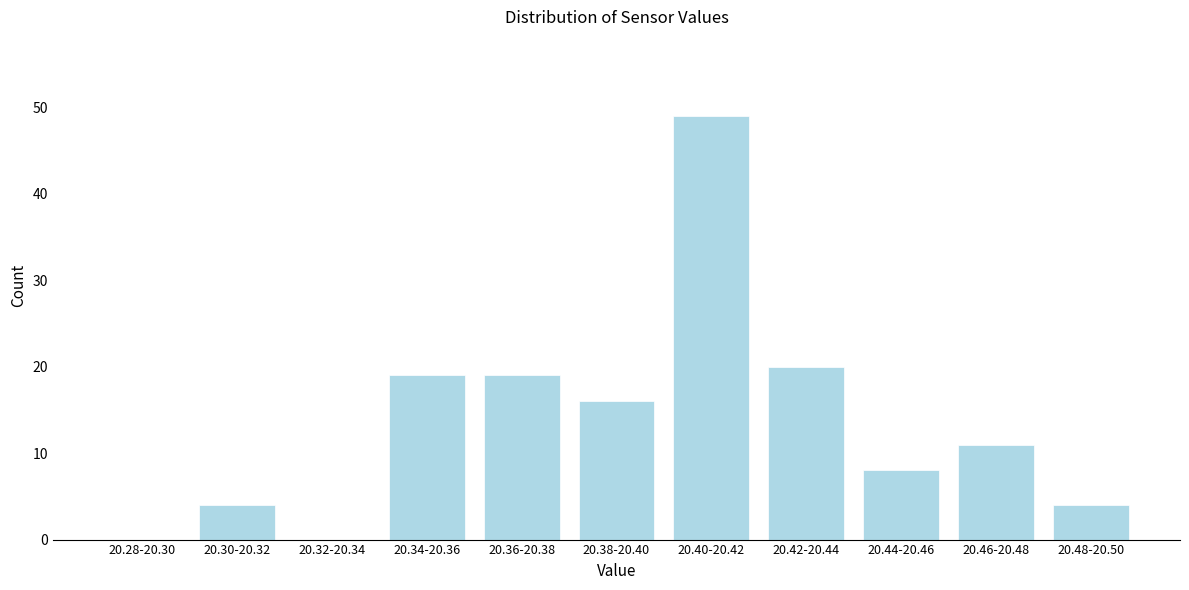

Reading right to left, list all the values displayed in this chart.

20.48-20.50=4	20.46-20.48=11	20.44-20.46=8	20.42-20.44=20	20.40-20.42=49	20.38-20.40=16	20.36-20.38=19	20.34-20.36=19	20.32-20.34=0	20.30-20.32=4	20.28-20.30=0